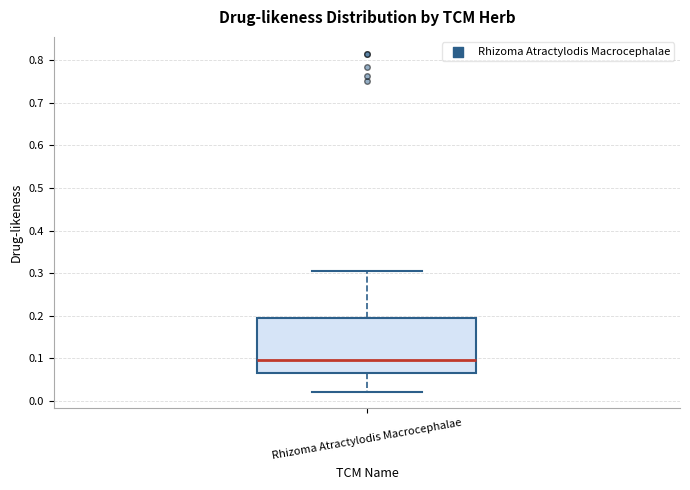

Where does the median line of the box for Rhizoma Atractylodis Macrocephalae sit on the y-axis? The values are not printed on the chart, so give them approximately, as read against the axis.

0.10